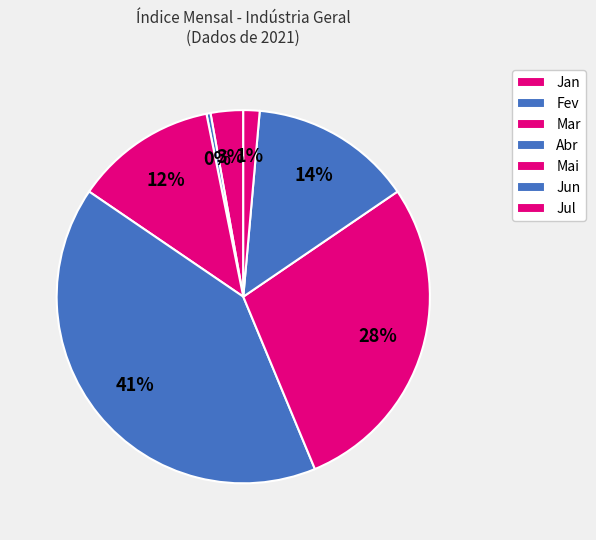

How many segments does this pie chart have?

7